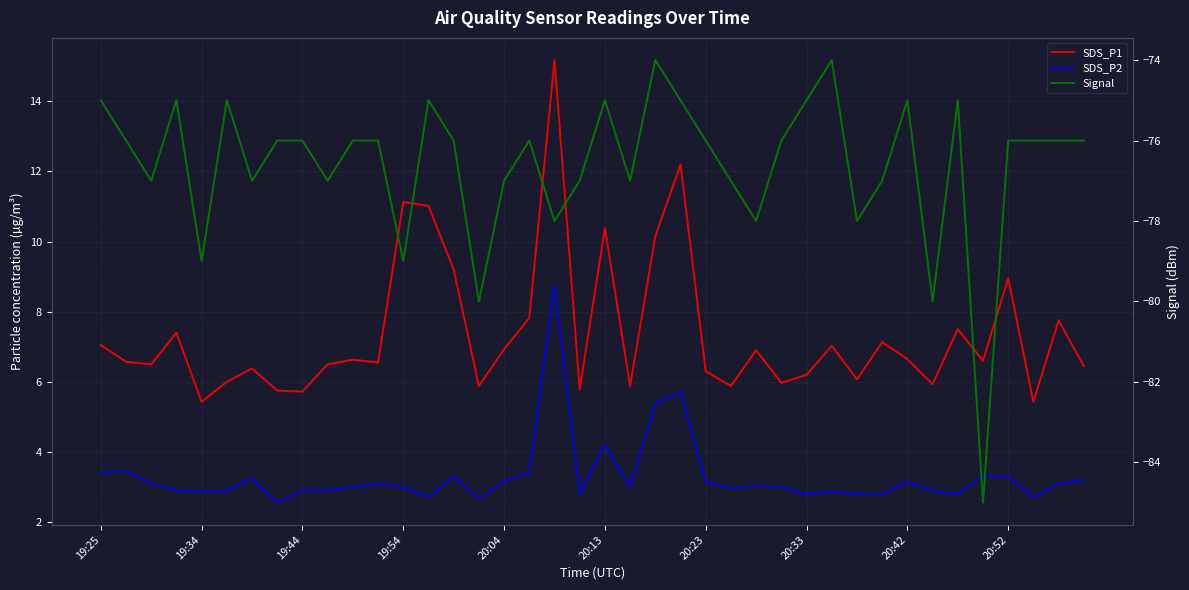

What is the value of the Signal point at the 36th from the left?

-85.0